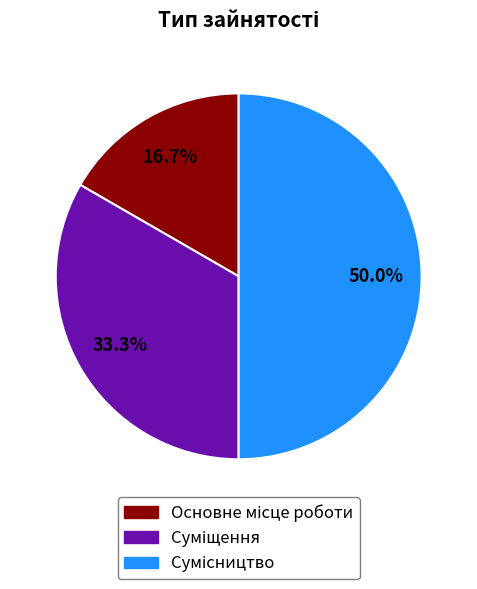

What is the largest slice in the pie chart?

Сумісництво